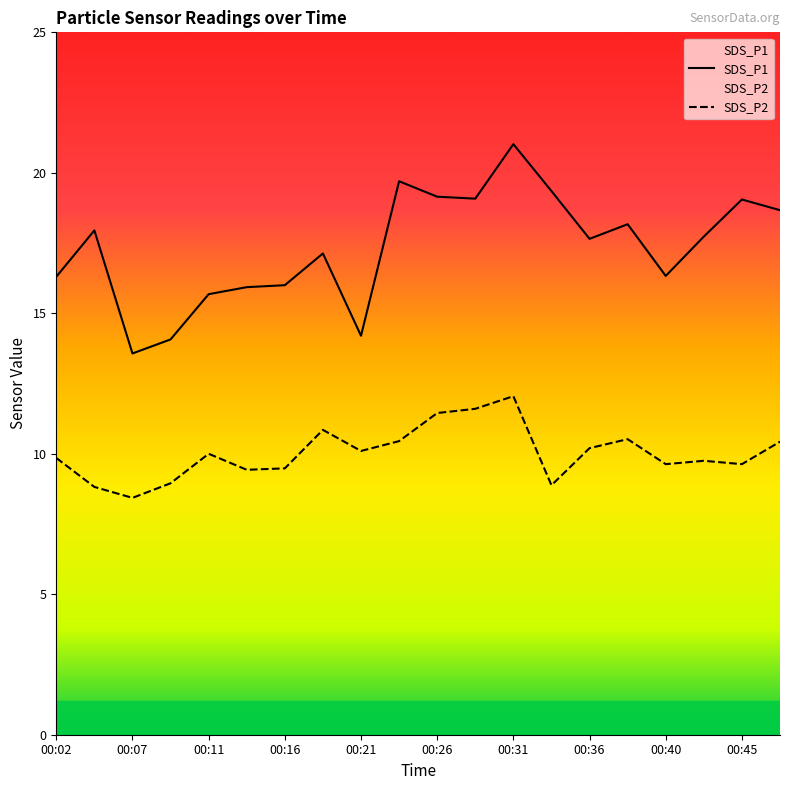

What is the value of the SDS_P1 point at the 4th from the left?

14.1